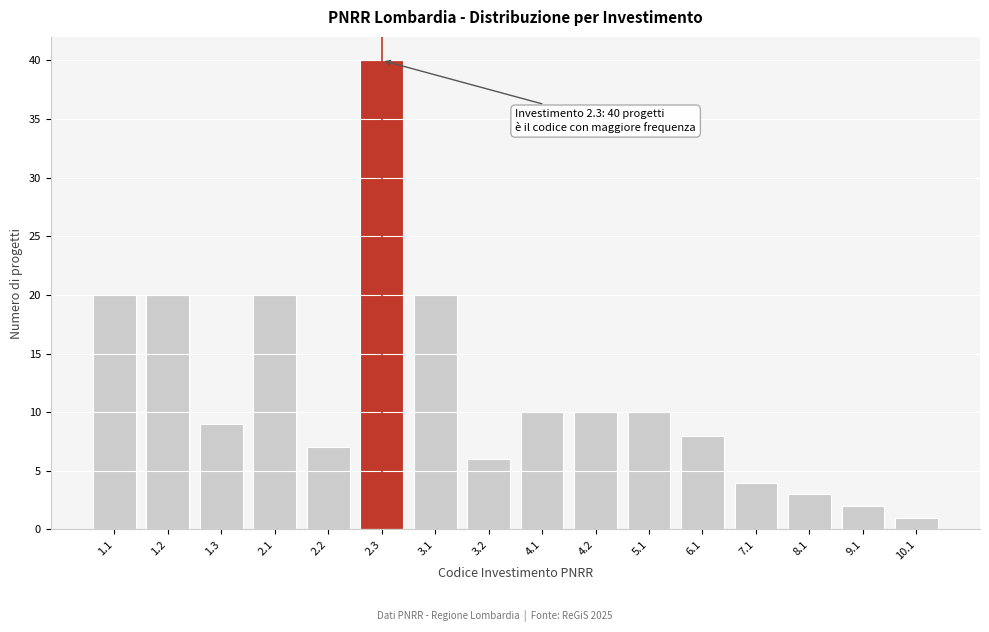

Reading left to right, list all the values displayed in this chart.

20	20	9	20	7	40	20	6	10	10	10	8	4	3	2	1